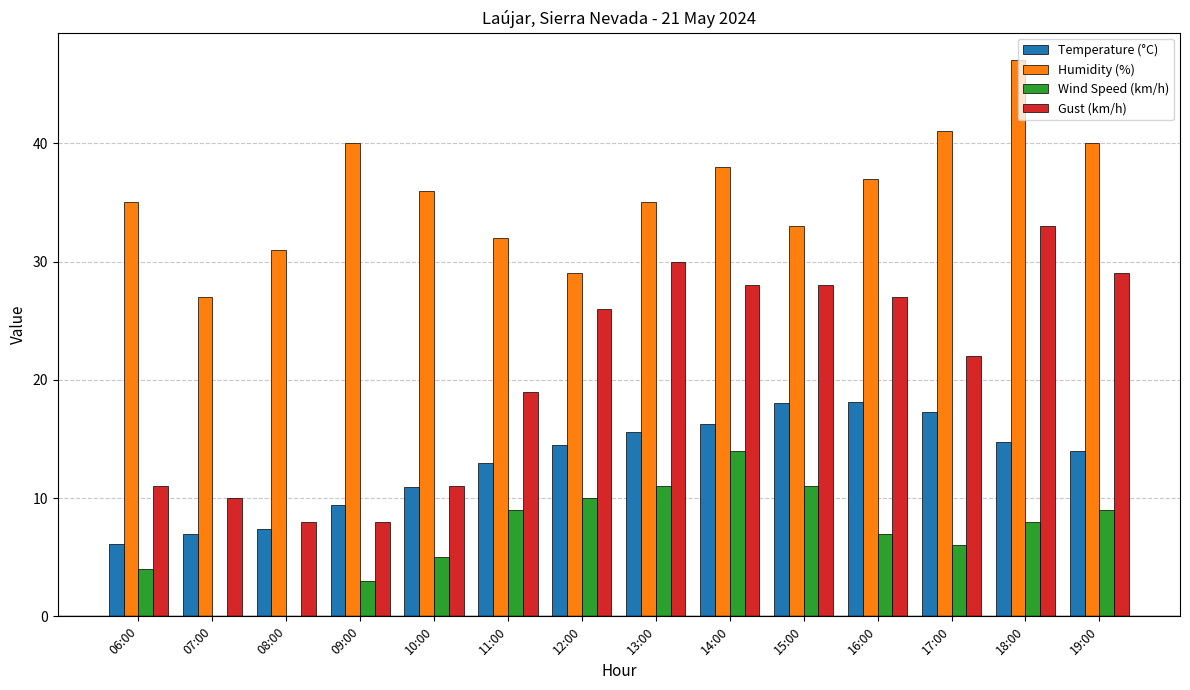

Is the value of Temperature (°C) at 09:00 greater than the value of Wind Speed (km/h) at 15:00?

No